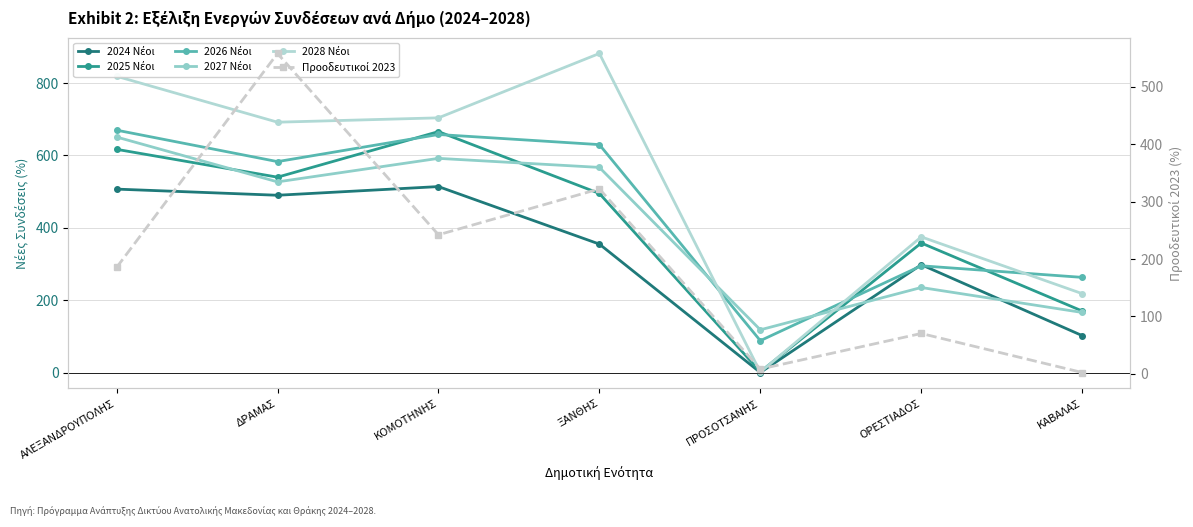

True or false: 2027 Νέοι and 2026 Νέοι intersect in this chart.

True